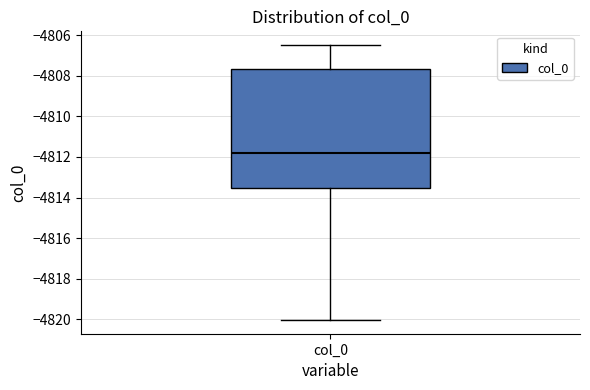

Read this box plot against the y-axis: the position of the median line, the range covered by the box, and the ends of both whiskers. The values are not printed on the chart, so give them approximately, as read against the axis.

median -4811.8, box -4813.6 to -4807.6, whiskers -4820.0 to -4806.4